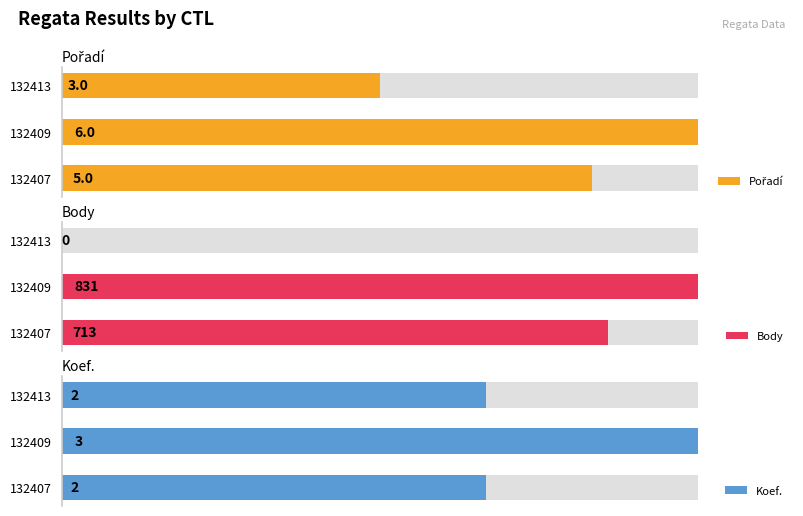

What is the sum of all Pořadí values?

14